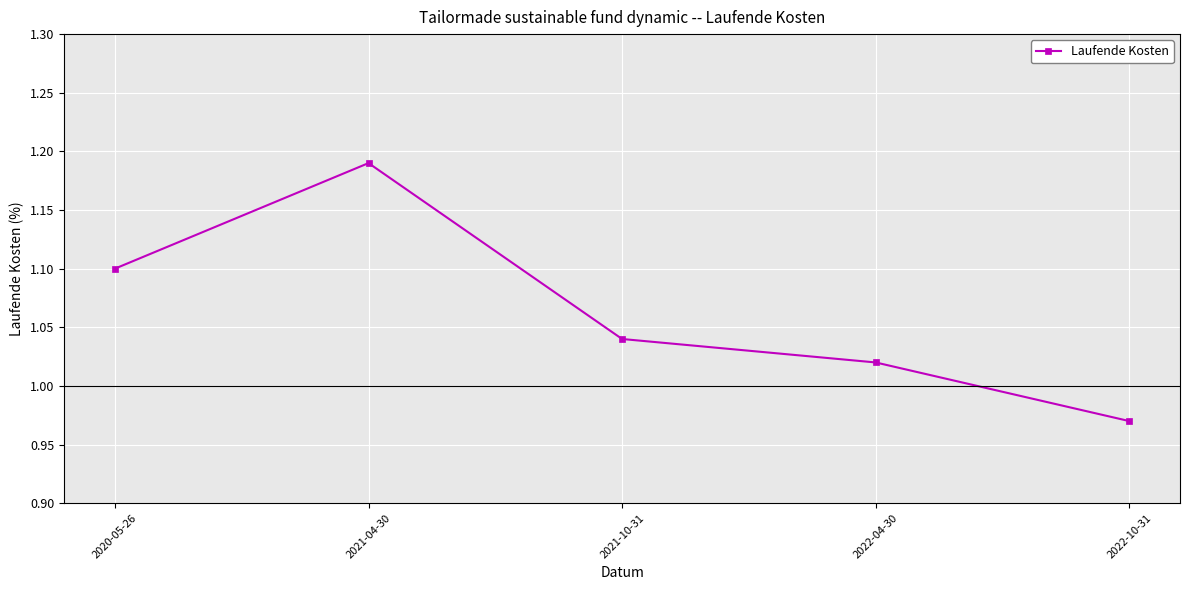

At which category does the data reach its first local peak?

2021-04-30